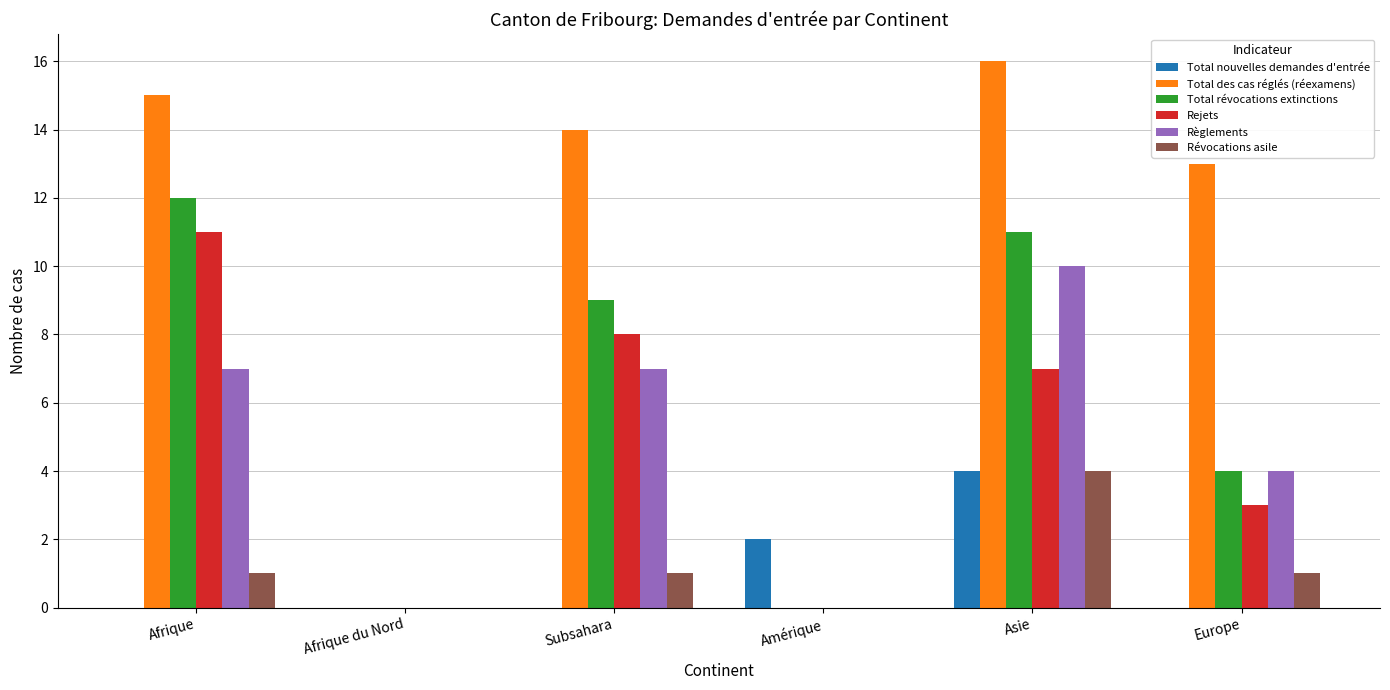

What is the sum of all Rejets values?

29